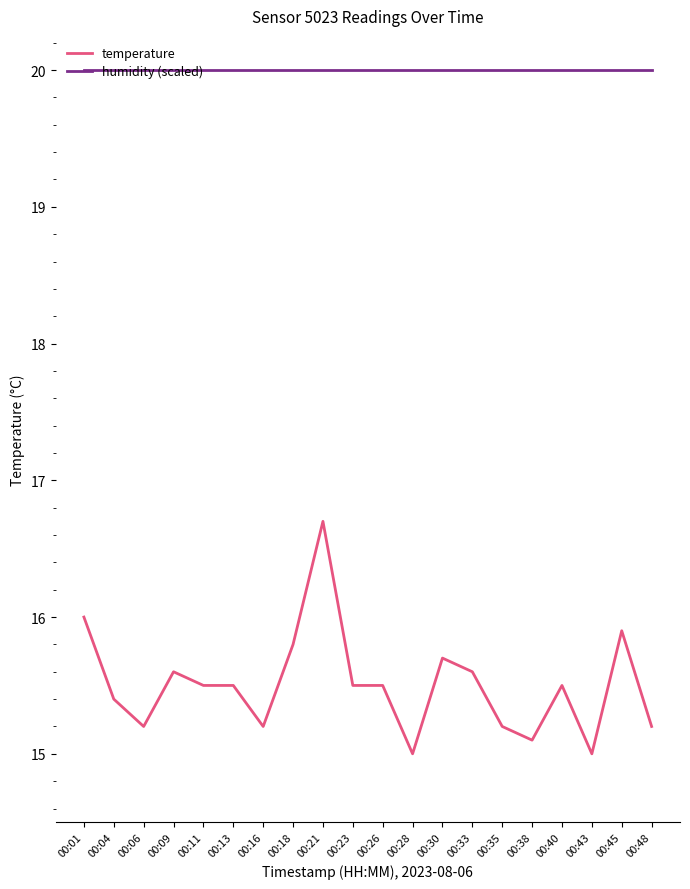

What is the total value across all series at 00:30?

35.7